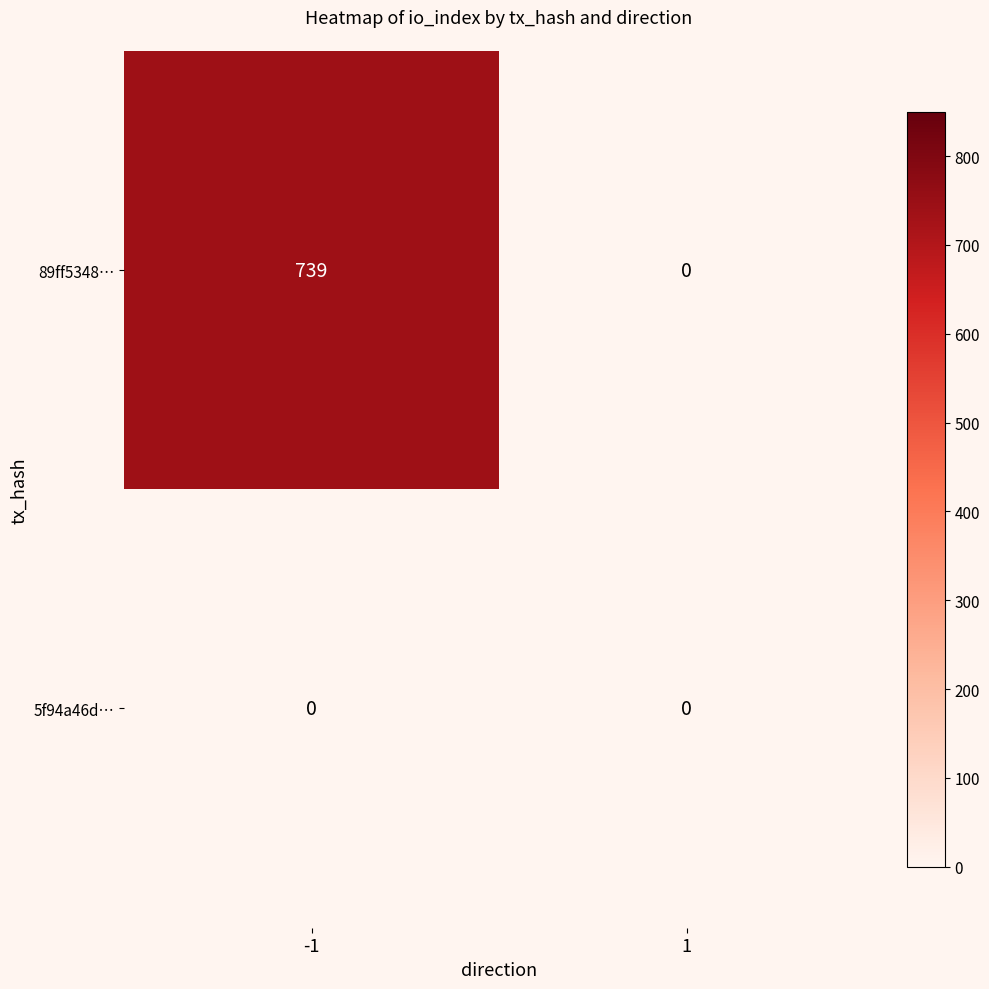

The value of 5f94a46d… at 1 is 0. True or false?

True